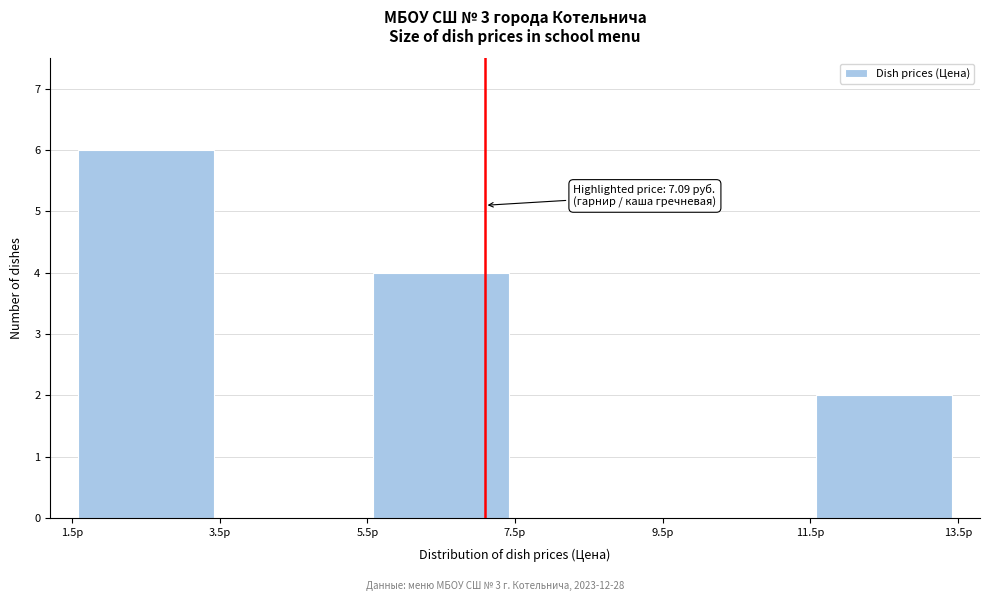

Over which range of the x-axis is the bar tallest?

1.5 to 3.5